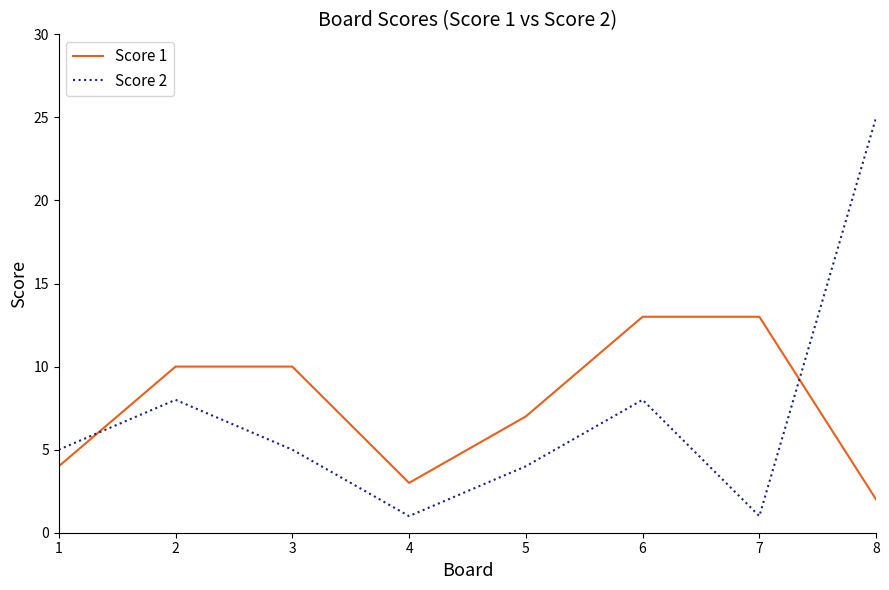

What is the minimum value shown in the chart?

1